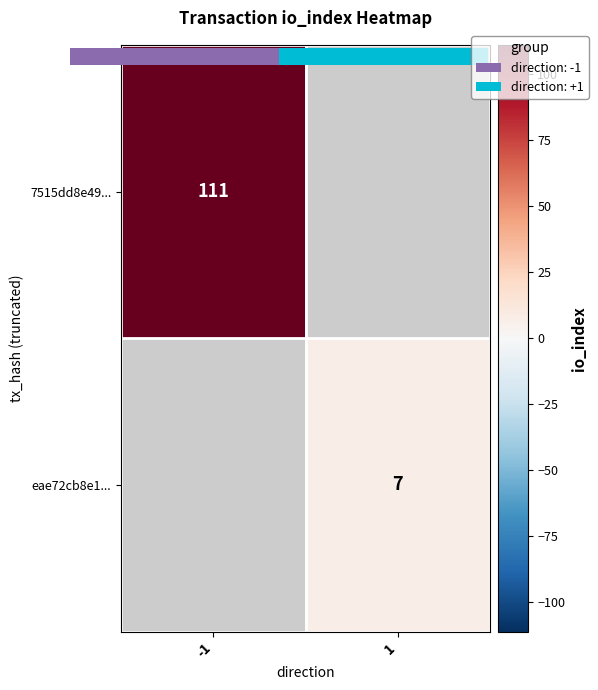

At how many categories does at least one series exceed 41?

1